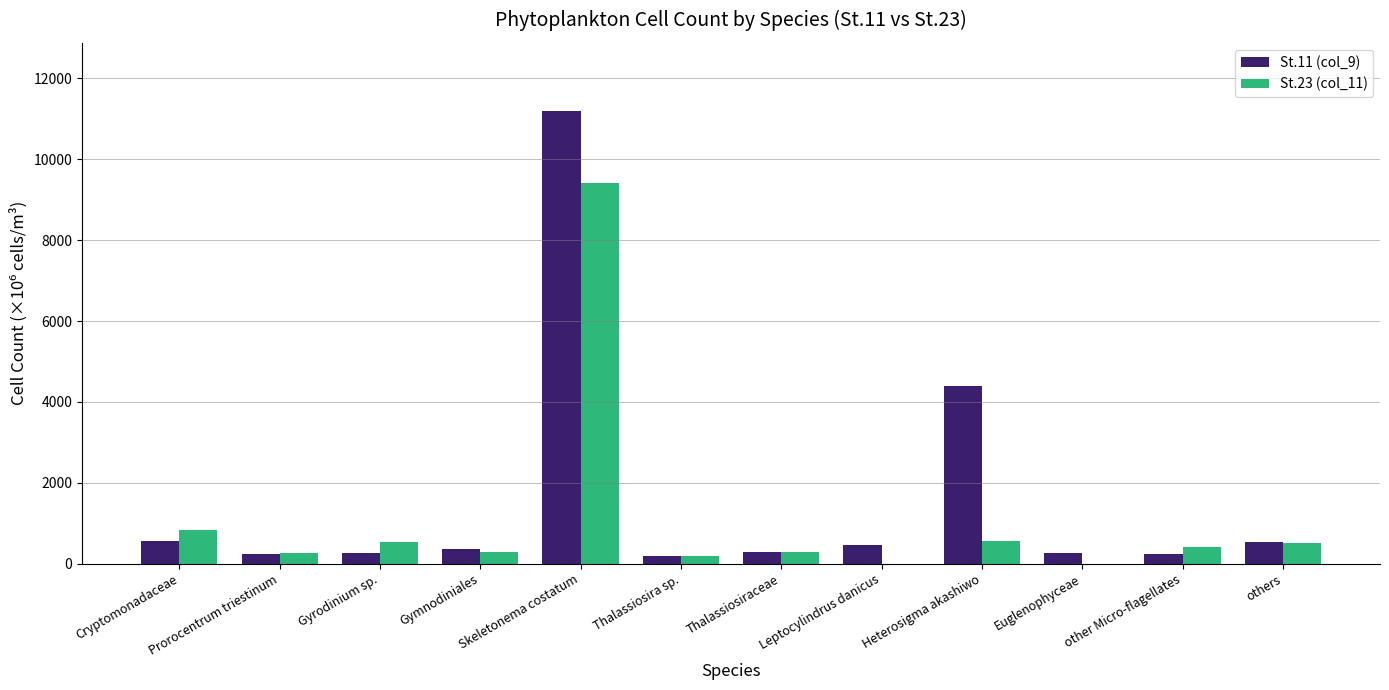

What is the maximum value shown in the chart?

11200.0